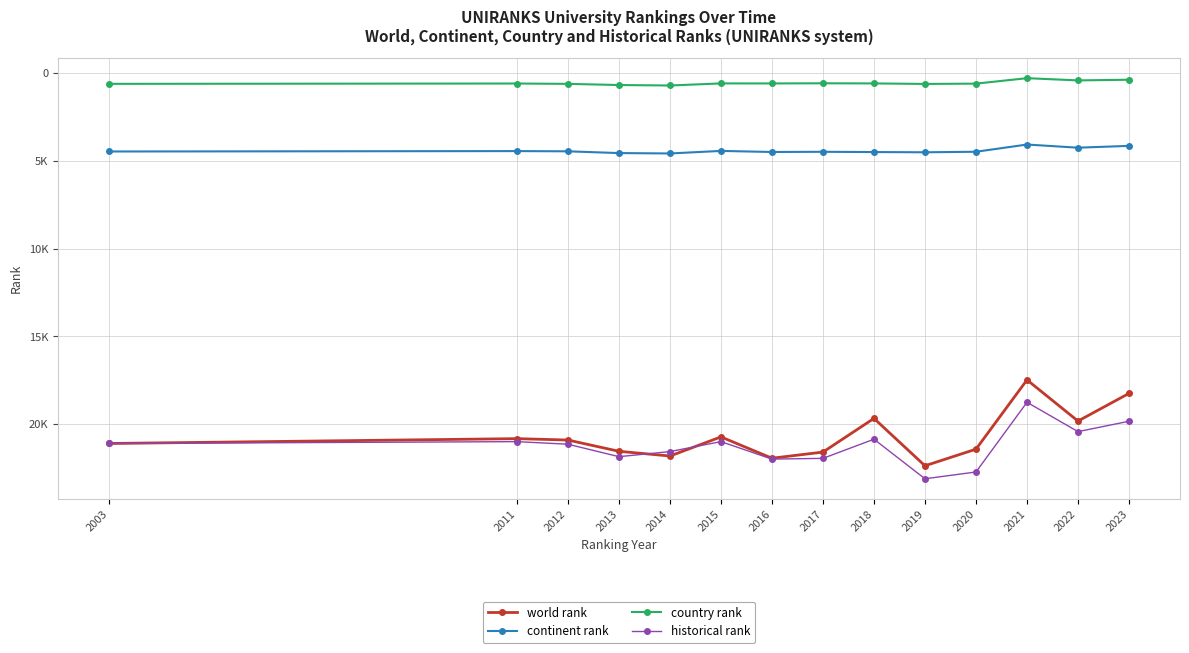

What is the average value of the historical rank series?

21235.7